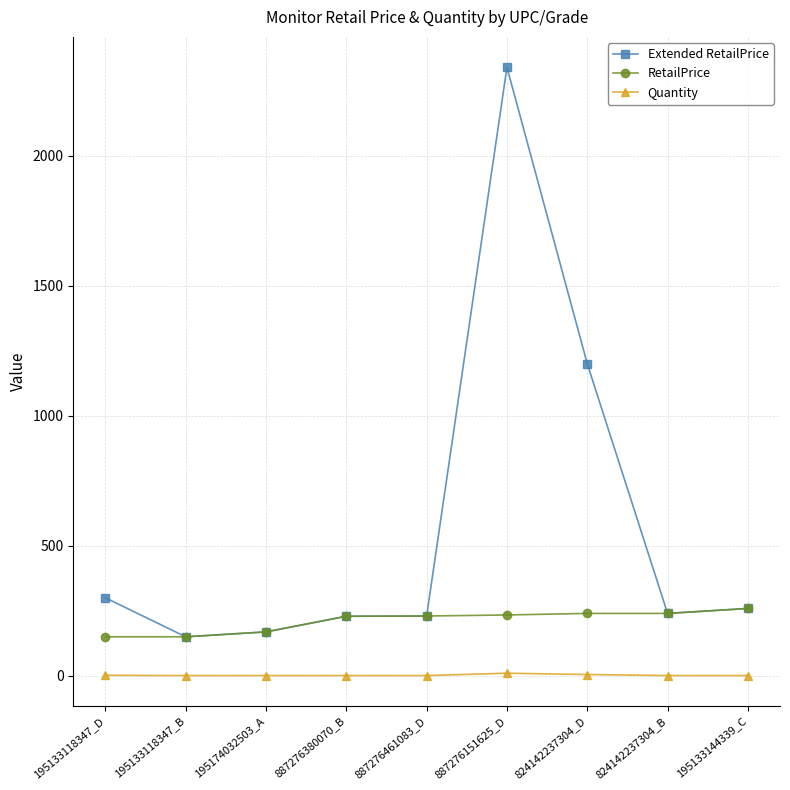

Which series has the largest total across all categories?

Extended RetailPrice